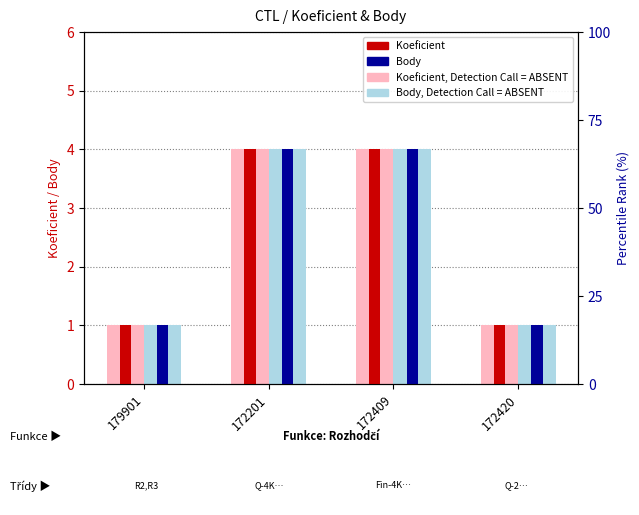

Rank the categories by Koeficient, pale value from lowest to highest.

179901, 172420, 172201, 172409